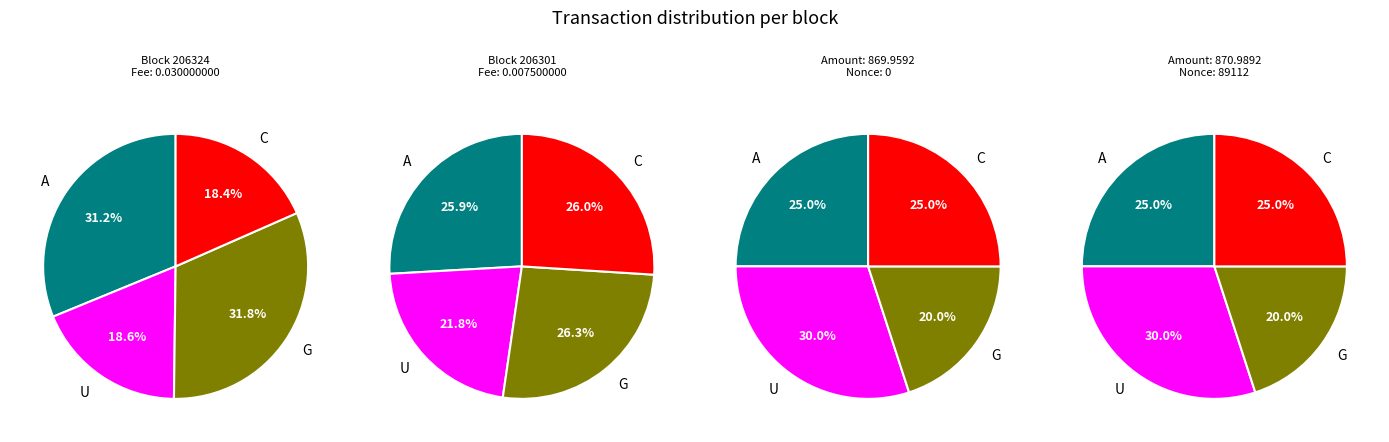

Is it true that Nonce is 0% of the pie?

True